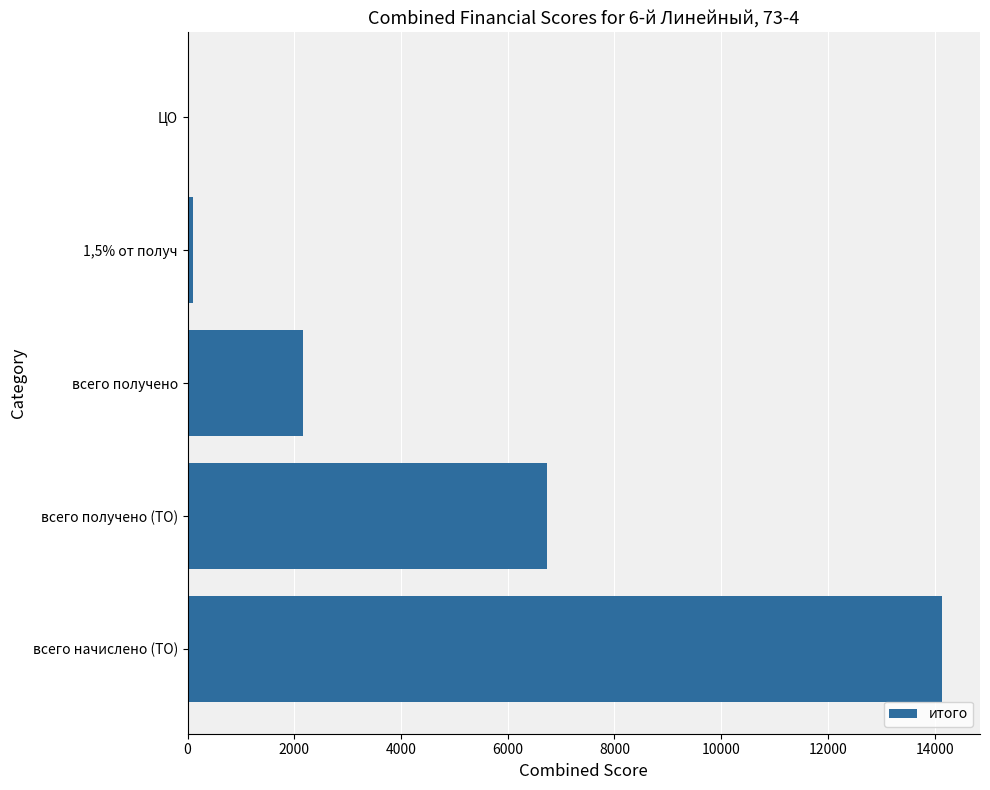

At which category does the chart reach its peak across all series?

всего начислено (ТО)